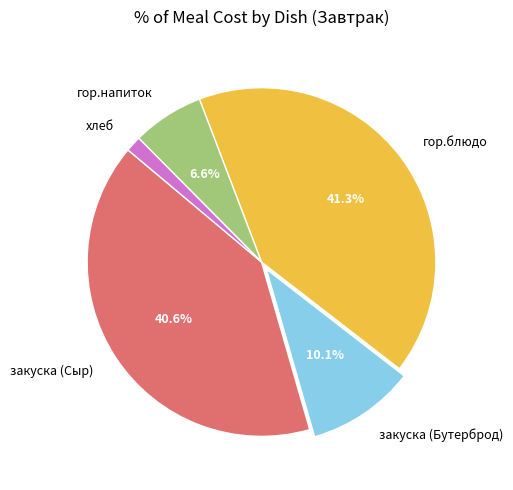

Which has a higher value, гор.напиток or гор.блюдо?

гор.блюдо